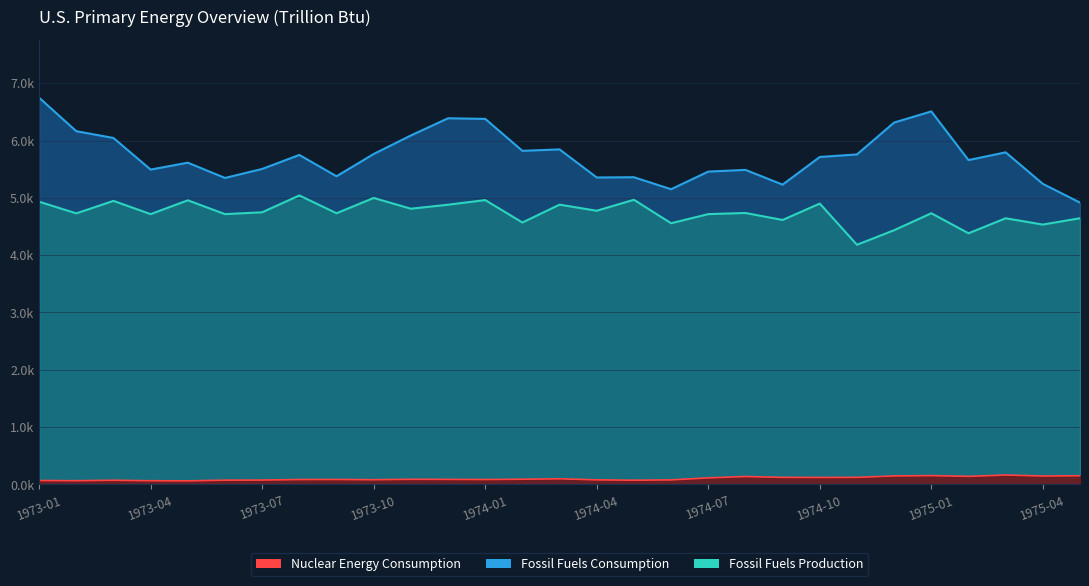

How many values in the Nuclear Energy Consumption series exceed 87?

15